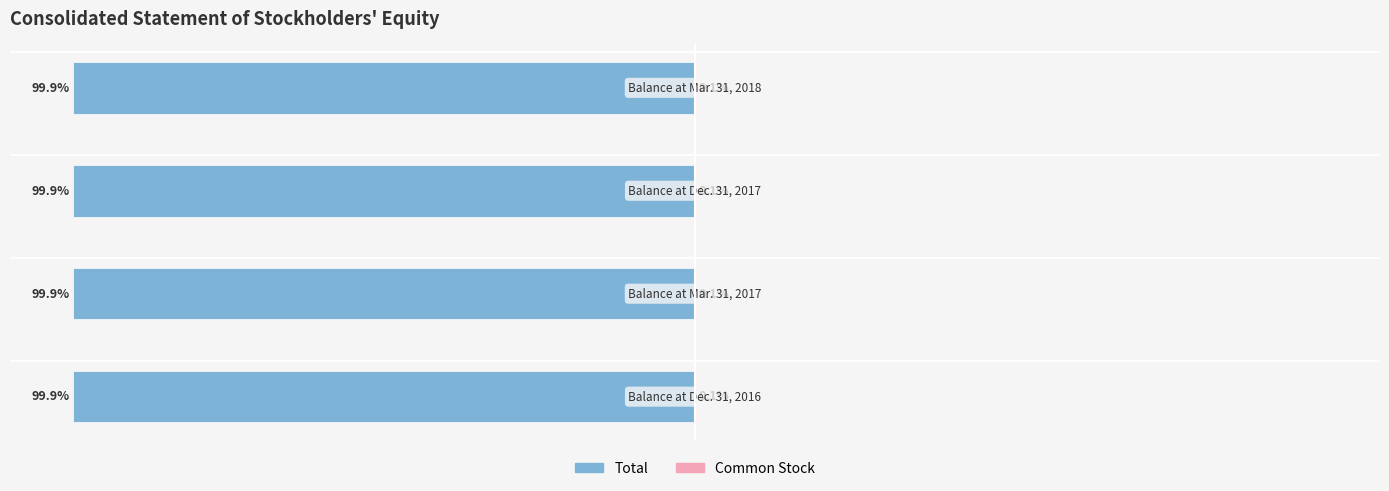

Does the chart contain stacked bars?

No